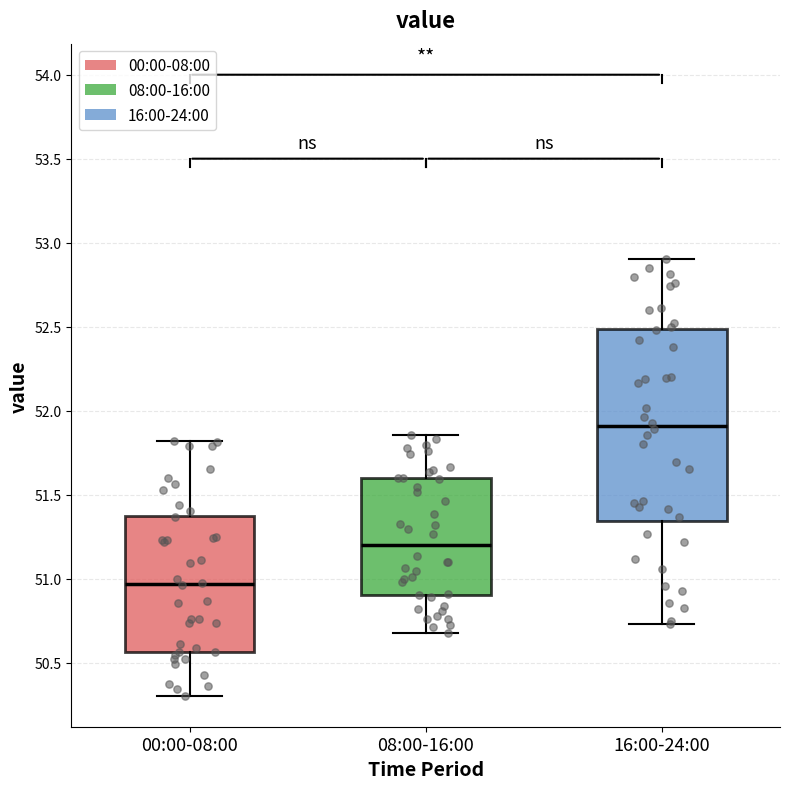

Which box has the lowest median line?

00:00-08:00